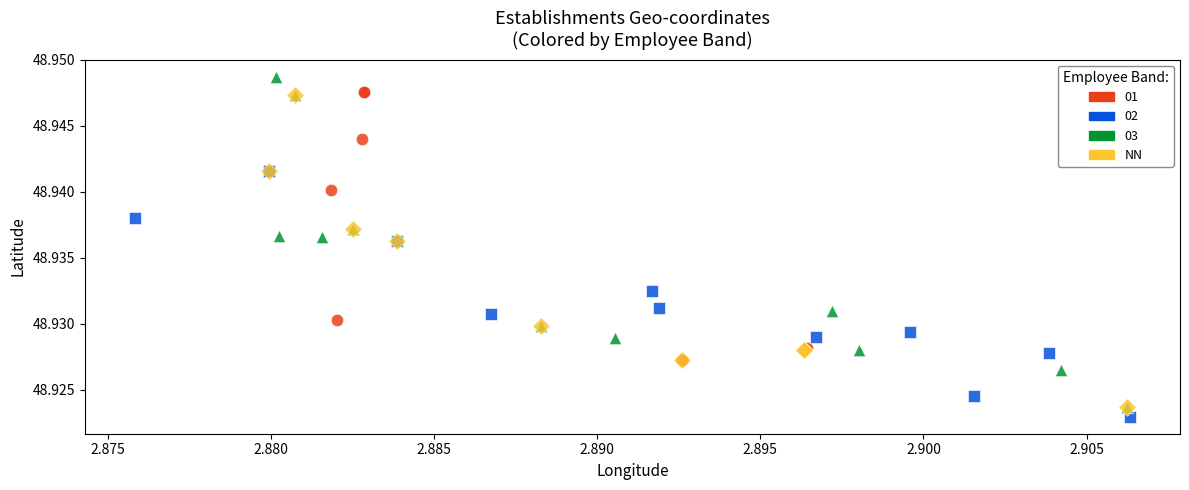

What are all the series names shown in the legend?

01, 02, 03, NN